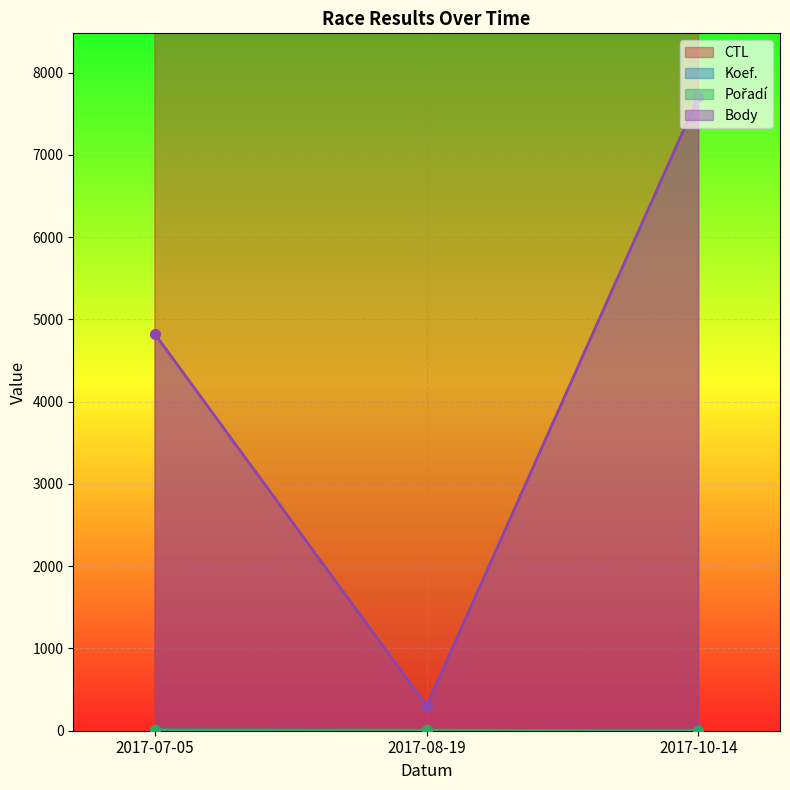

Which category has the highest value in the Koef. series?

2017-07-05